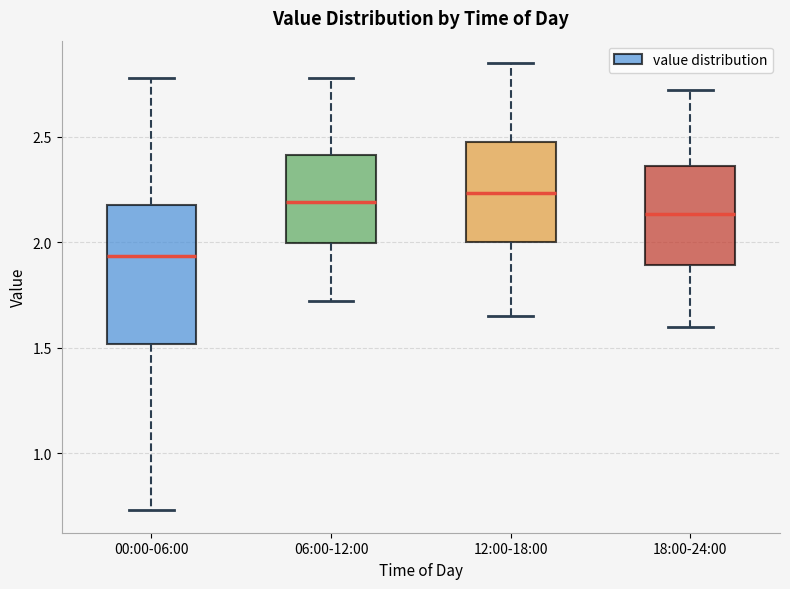

Which box has the lowest median line?

00:00-06:00